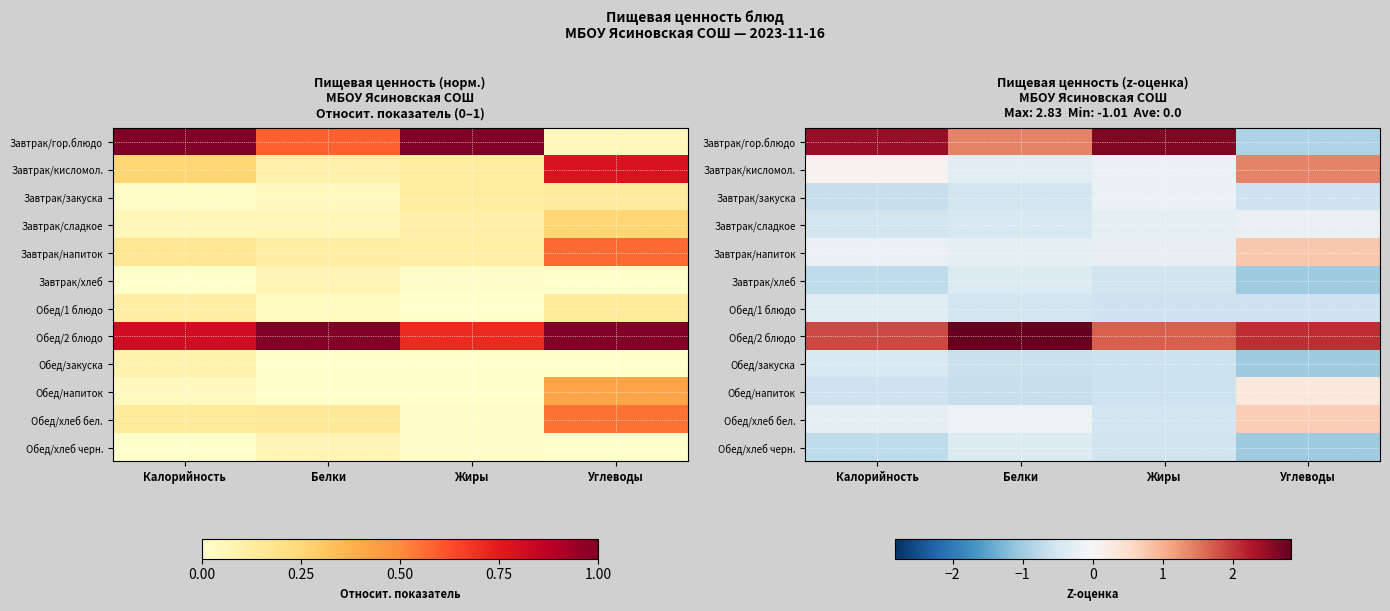

How many categories are shown in the chart?

4